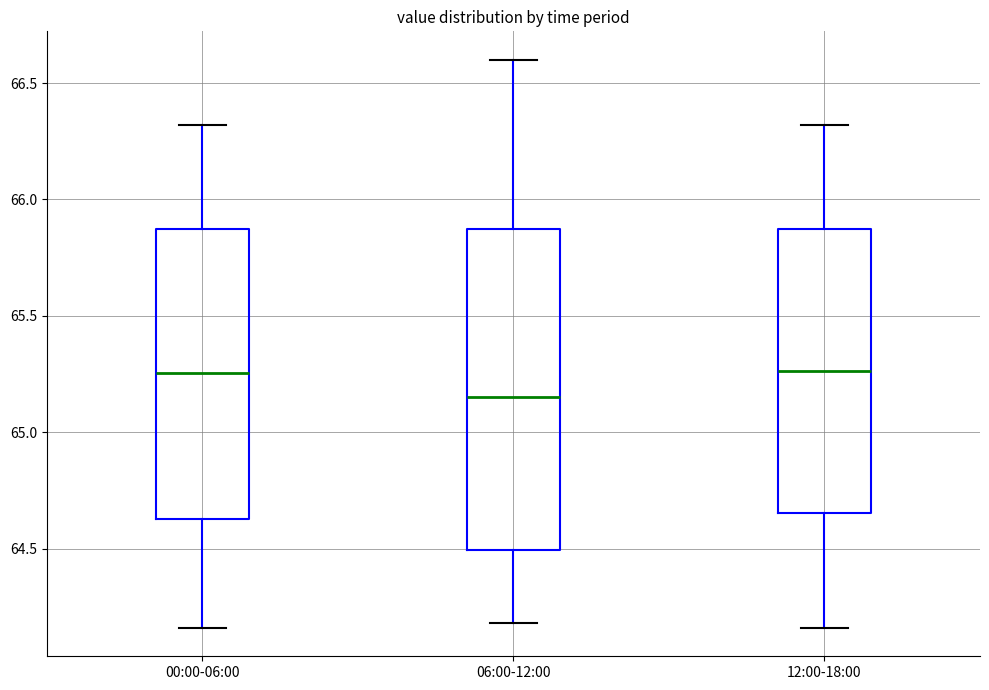

Reading left to right, read every box against the y-axis: the position of its median line, the range the box covers, and the ends of its whiskers. The values are not printed on the chart, so give them approximately, as read against the axis.

00:00-06:00: median 65.25, box 64.65 to 65.85, whiskers 64.15 to 66.30
06:00-12:00: median 65.15, box 64.50 to 65.90, whiskers 64.20 to 66.60
12:00-18:00: median 65.25, box 64.65 to 65.85, whiskers 64.15 to 66.30